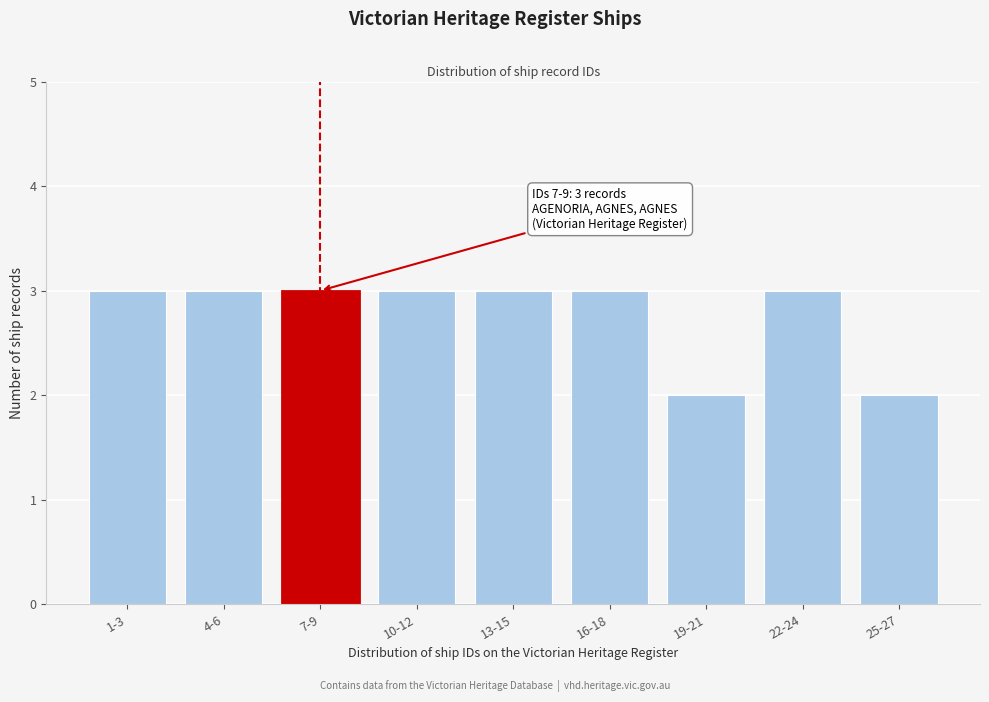

Reading right to left, transcribe all the data shown in this chart.

2	3	2	3	3	3	3	3	3